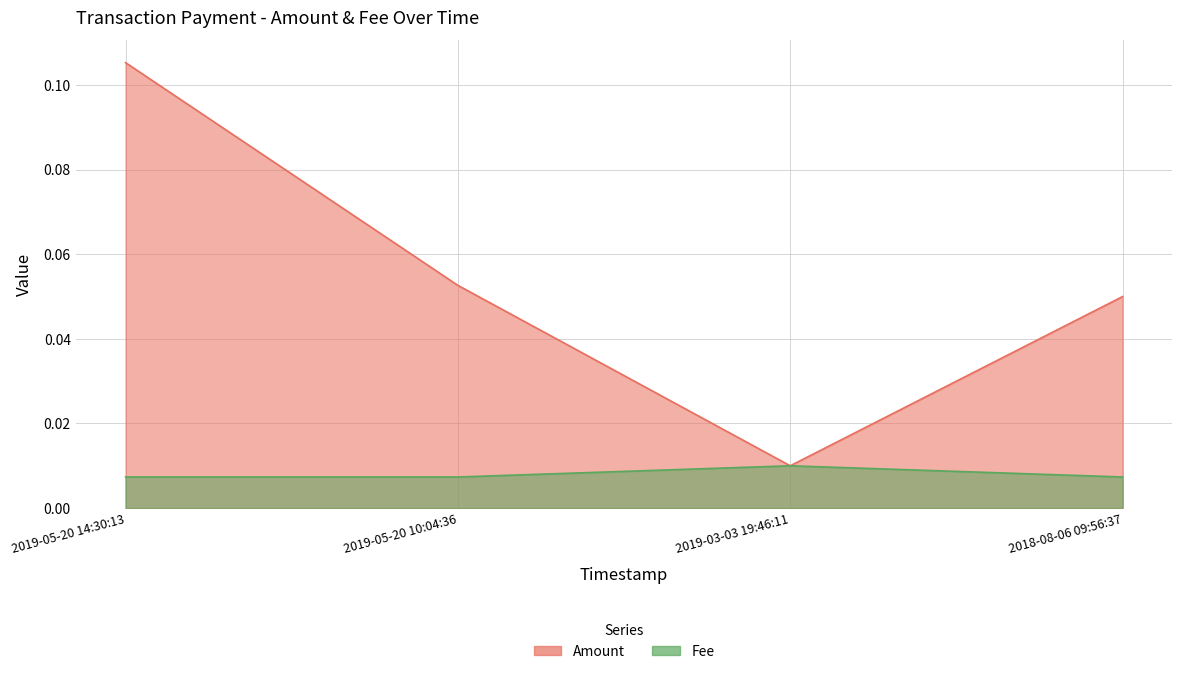

The value of Amount at 2019-05-20 10:04:36 is 0.1. True or false?

True